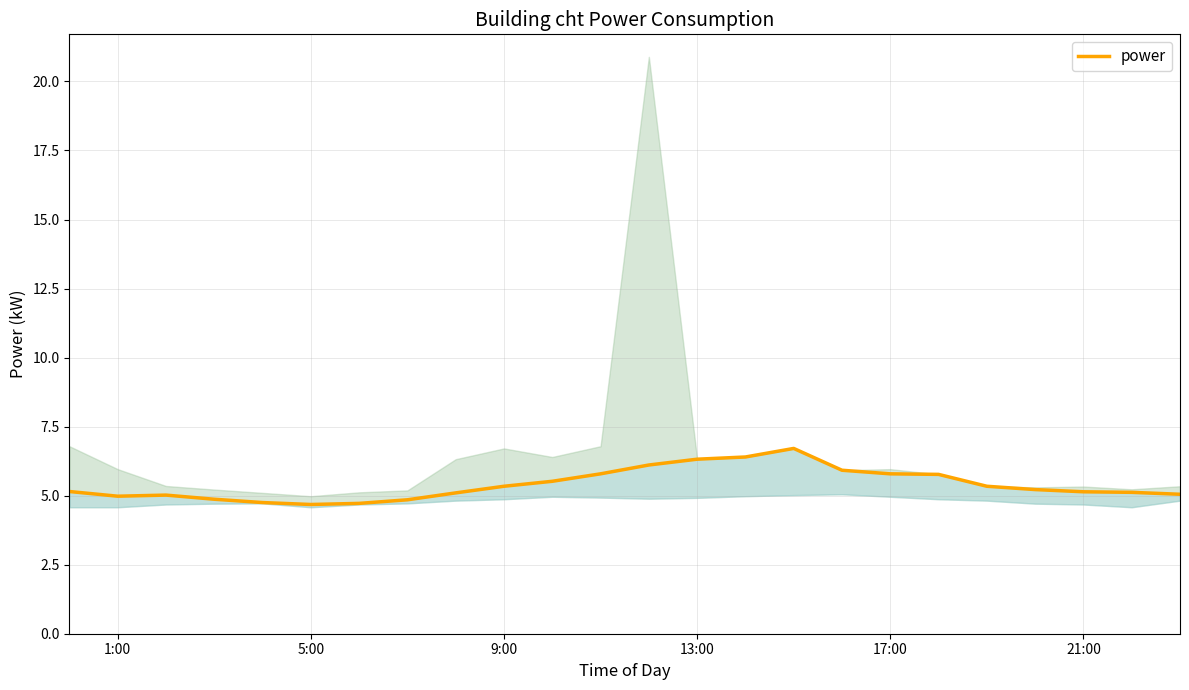

At which label does the data first exceed 5?

1:00